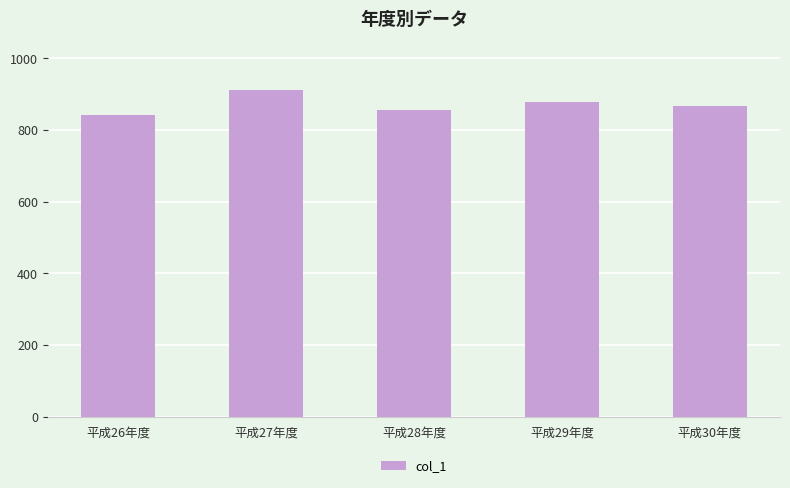

Count the number of categories in the chart.

5